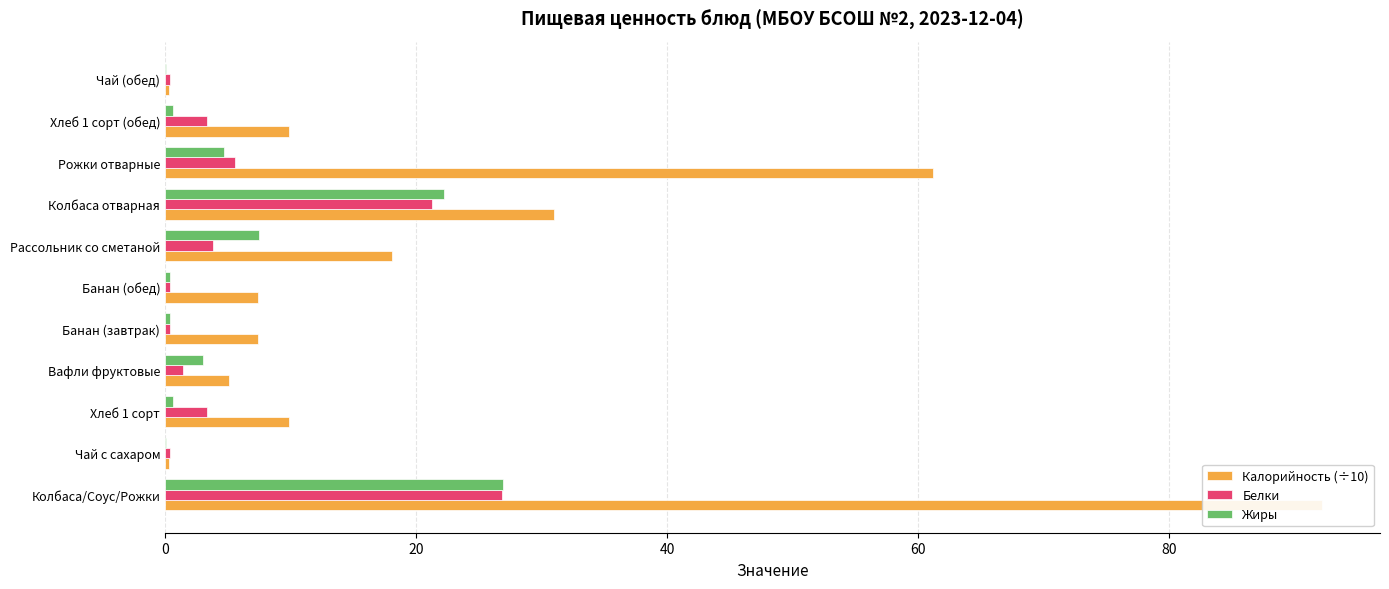

What are all the series names shown in the legend?

Калорийность (÷10), Белки, Жиры